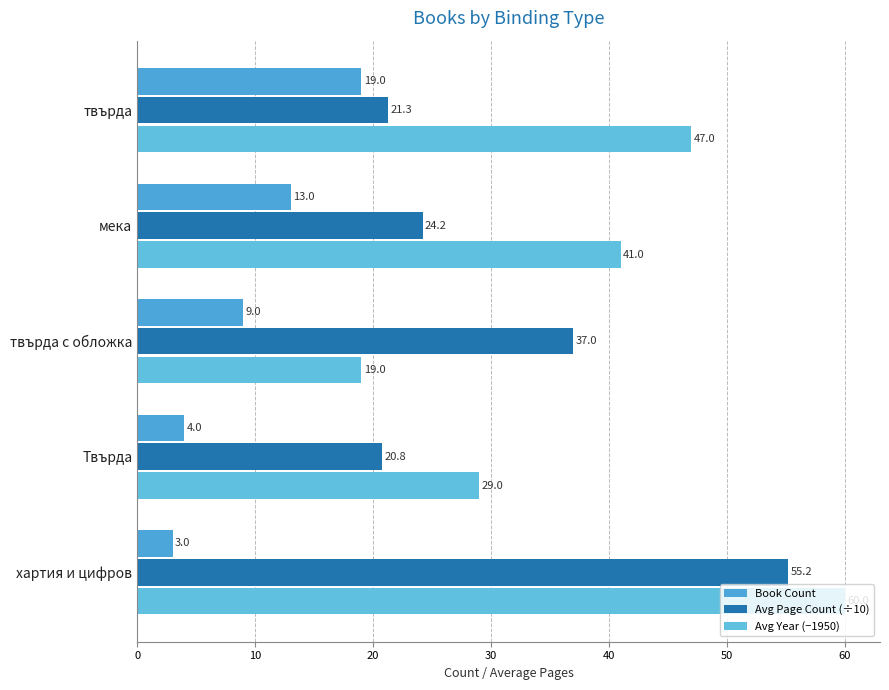

How many data points in Book Count are less than 9?

2